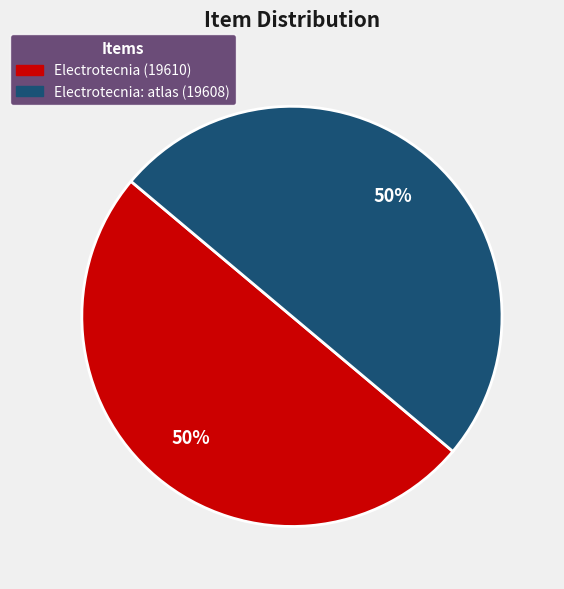

Do Electrotecnia (19610) and Electrotecnia: atlas (19608) together represent more than half of the pie?

Yes